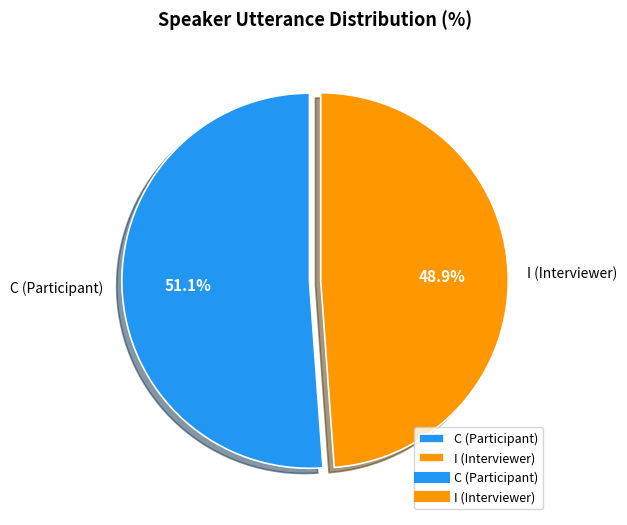

Which slice is the largest?

C (Participant)